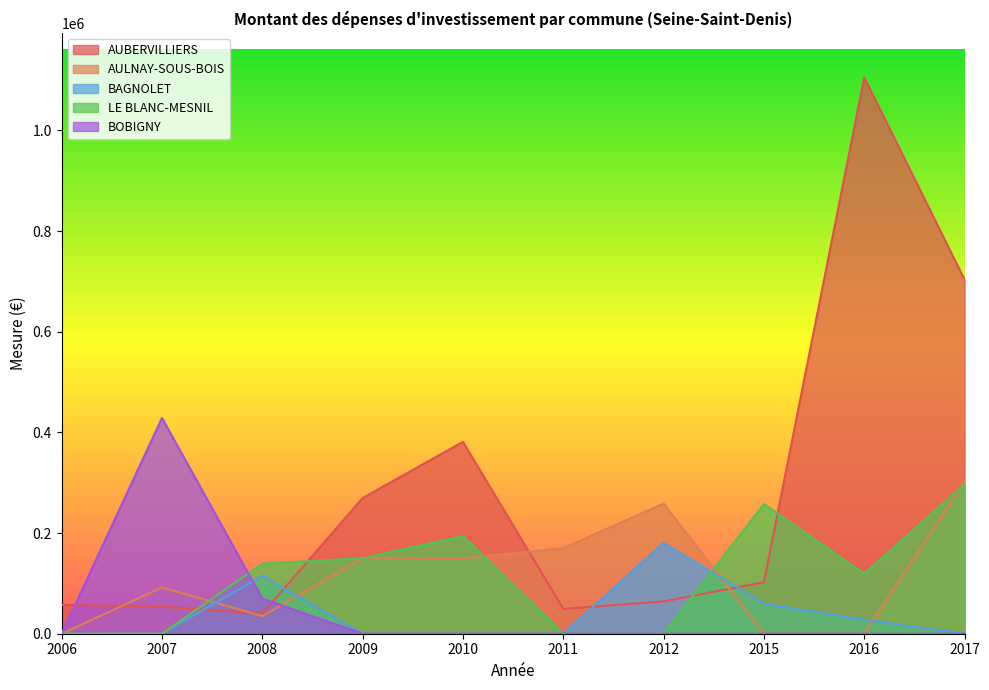

How many lines are shown in the chart?

5